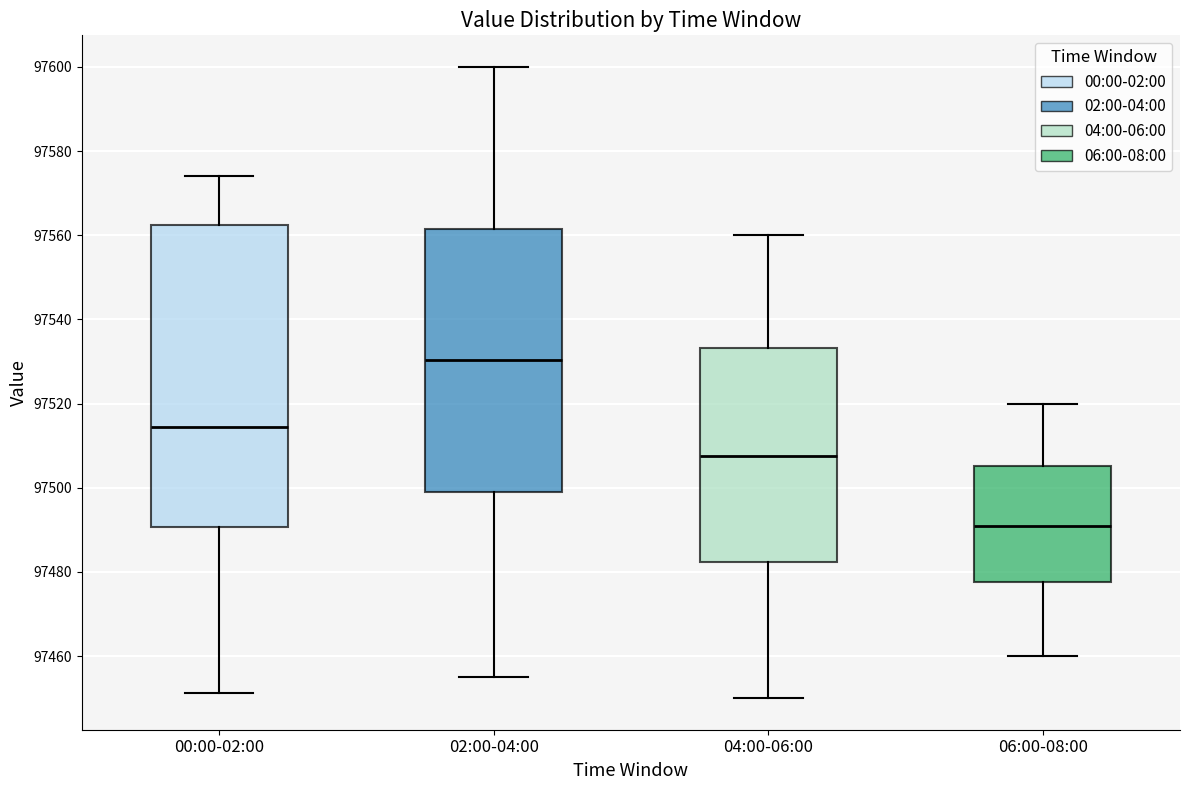

Which box is the tallest, from its lower edge to its upper edge?

00:00-02:00